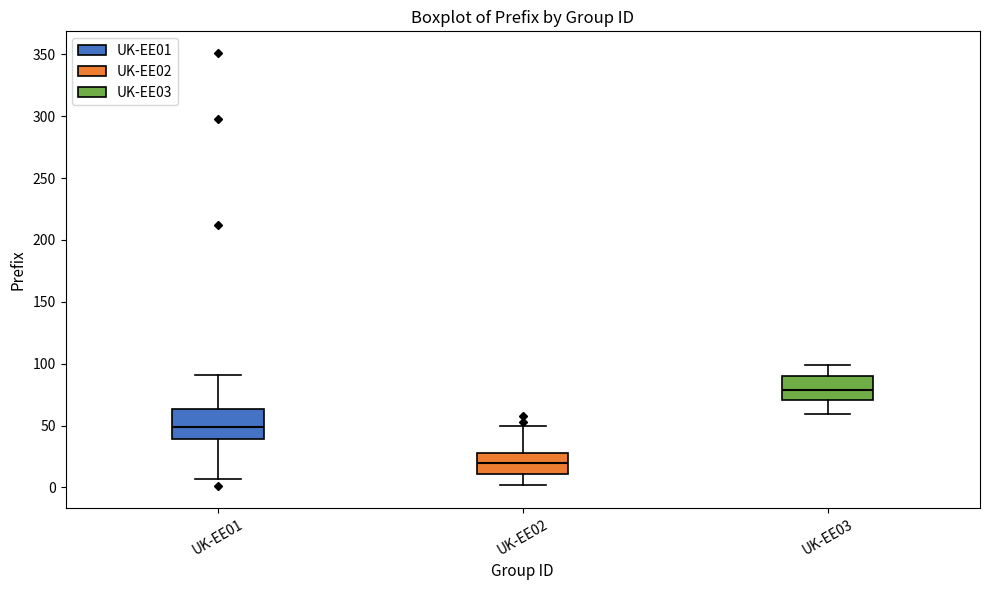

Where does the lower whisker of the box for UK-EE01 end on the y-axis? The values are not printed on the chart, so give them approximately, as read against the axis.

5